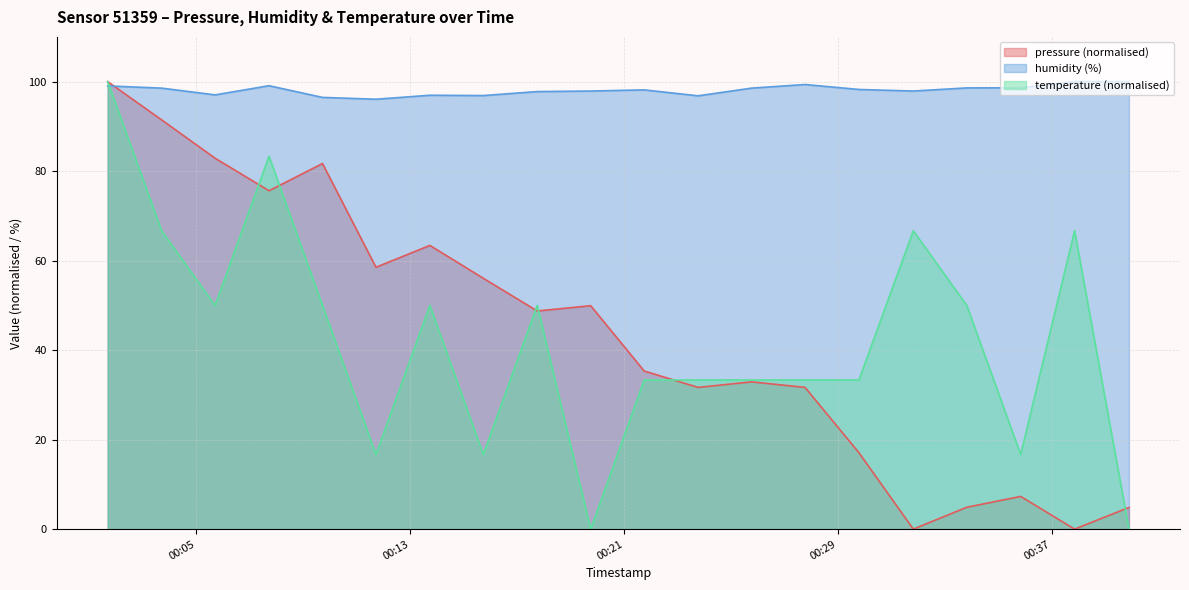

Which series ends up on top after the final intersection of temperature and pressure?

pressure